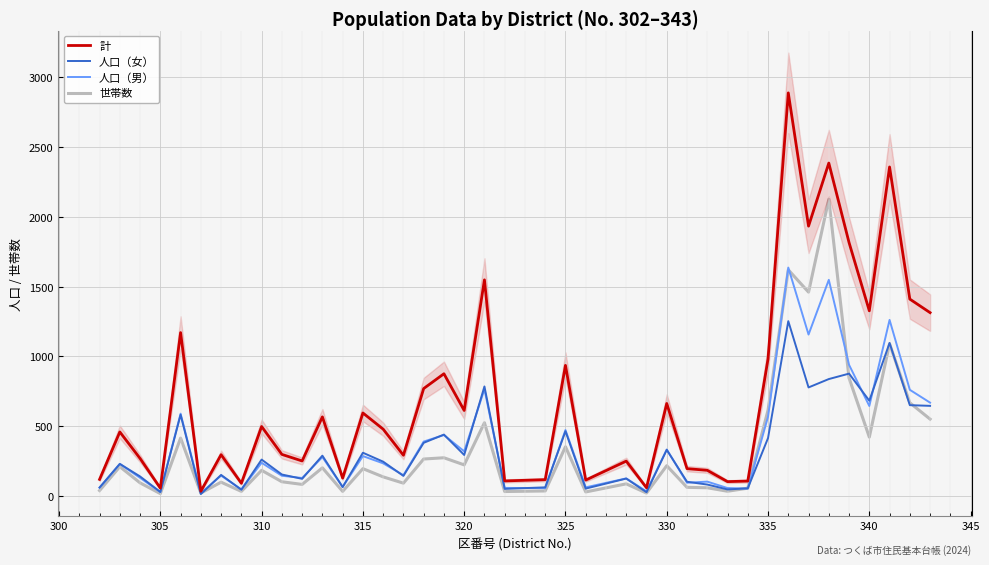

True or false: 計 has a value of 497 at 310.

True